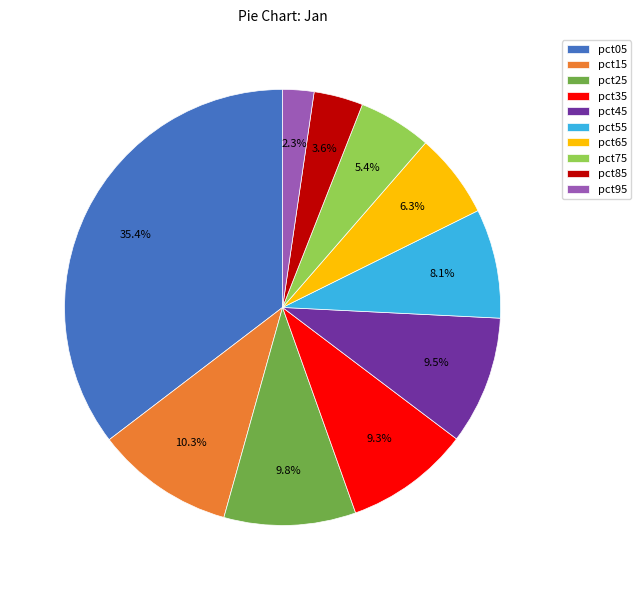

Count the number of slices in the pie.

10